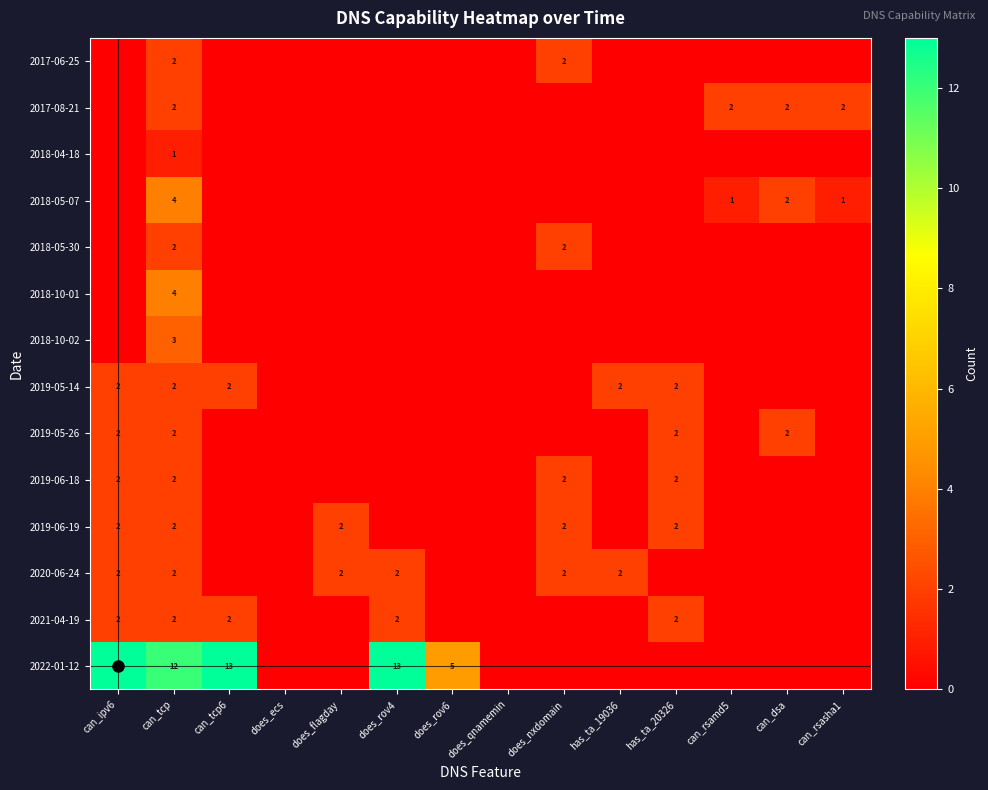

The value of 2020-06-24 at does_nxdomain is 2. True or false?

True